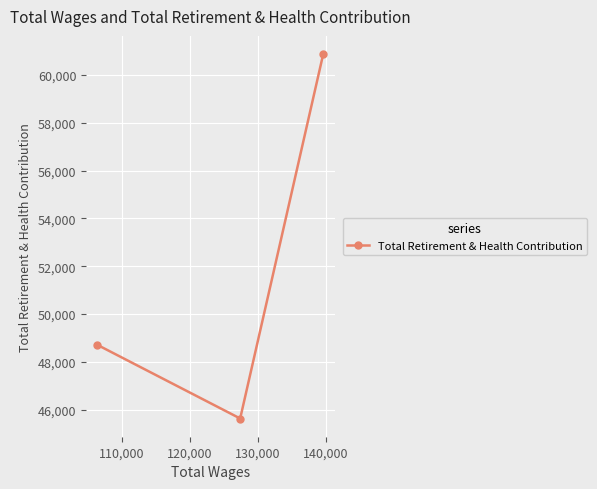

What is the maximum value shown in the chart?

60878